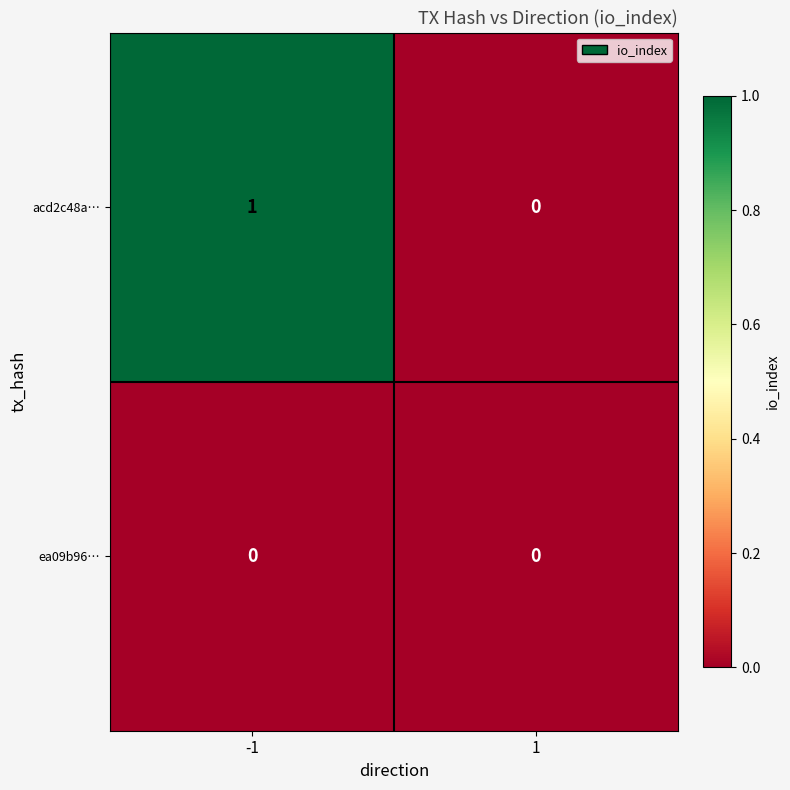

What is the greatest value displayed?

1